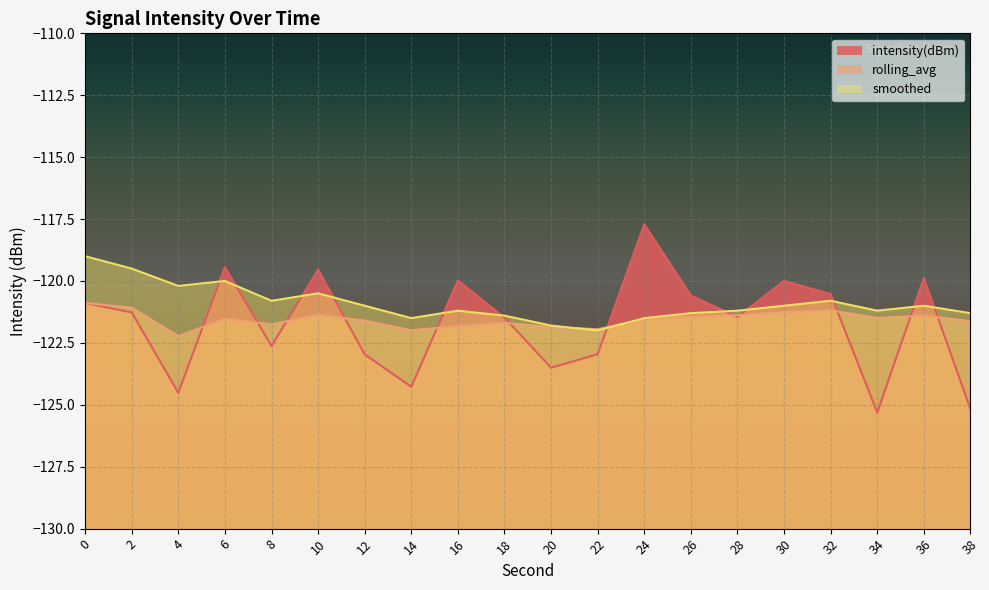

Read the smoothed value at 20.

-121.8